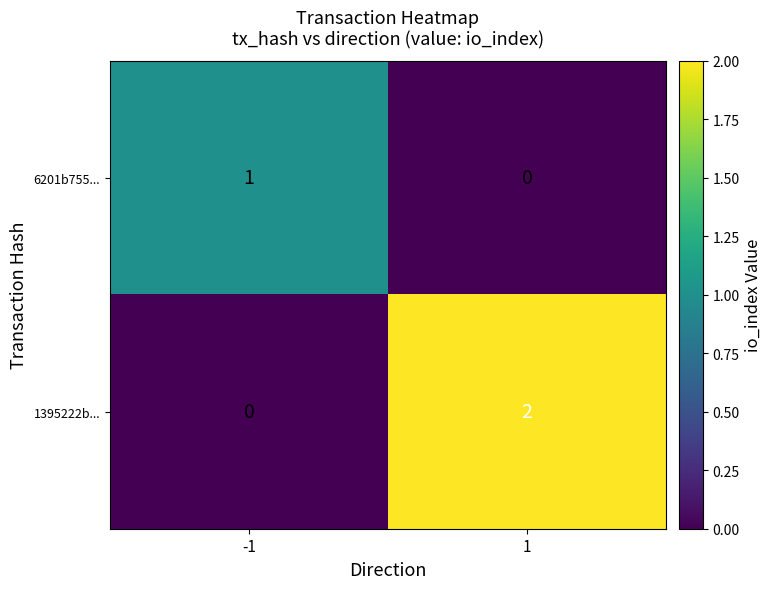

The 1395222b... series shows 1 at -1. True or false?

False